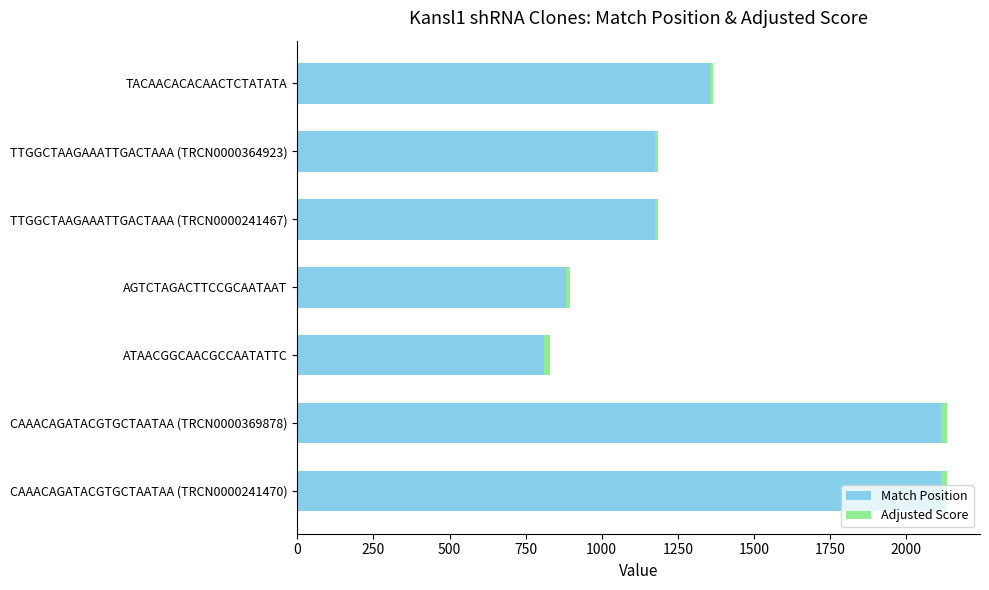

True or false: Match Position has a value of 812.0 at ATAACGGCAACGCCAATATTC.

True